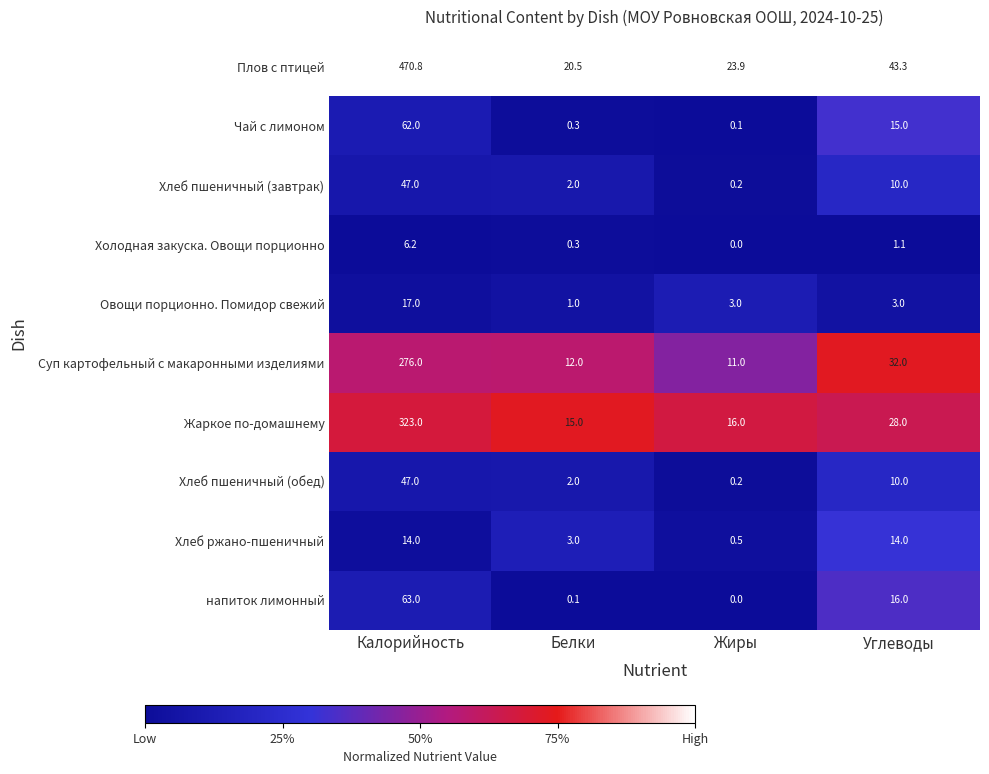

Which category has the highest value in the Хлеб пшеничный (завтрак) series?

Калорийность